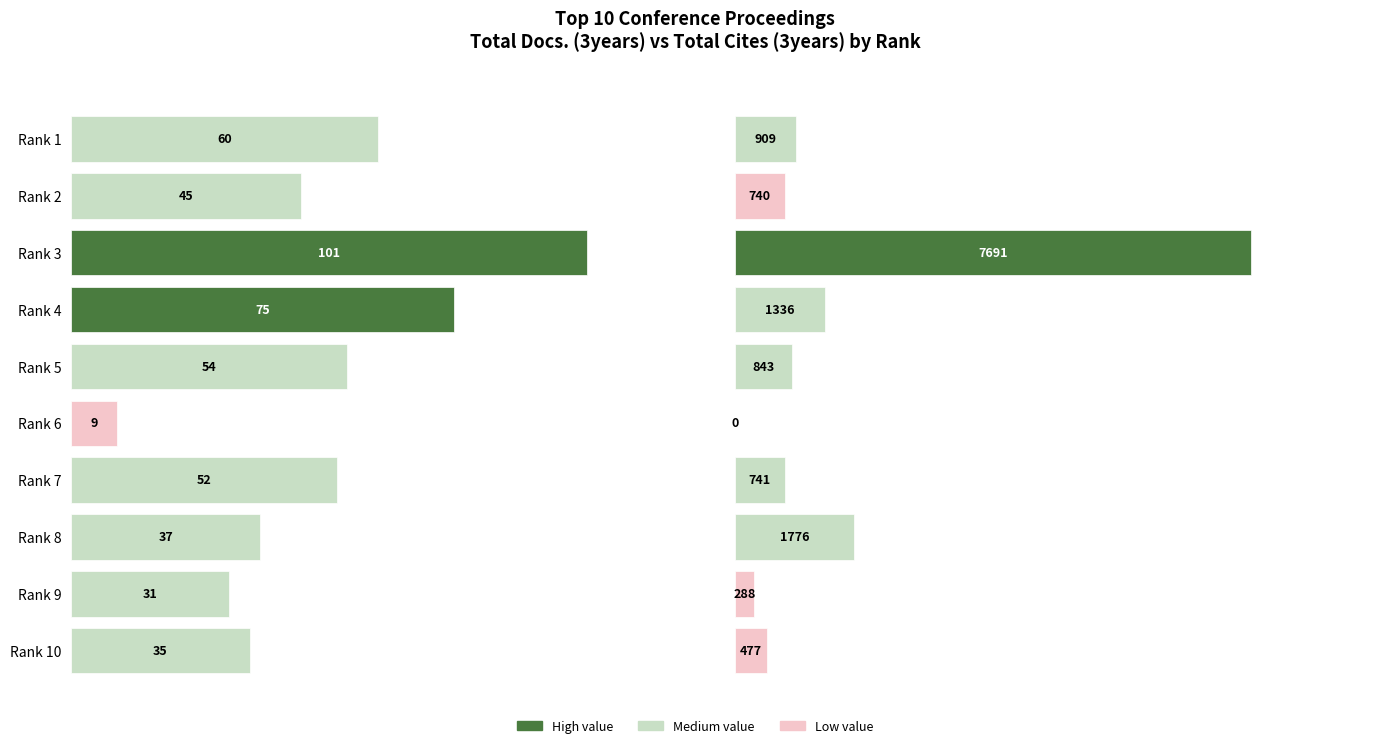

Rank the series at Rank 3 from highest to lowest value.

Total Cites (3years), Total Docs. (3years)